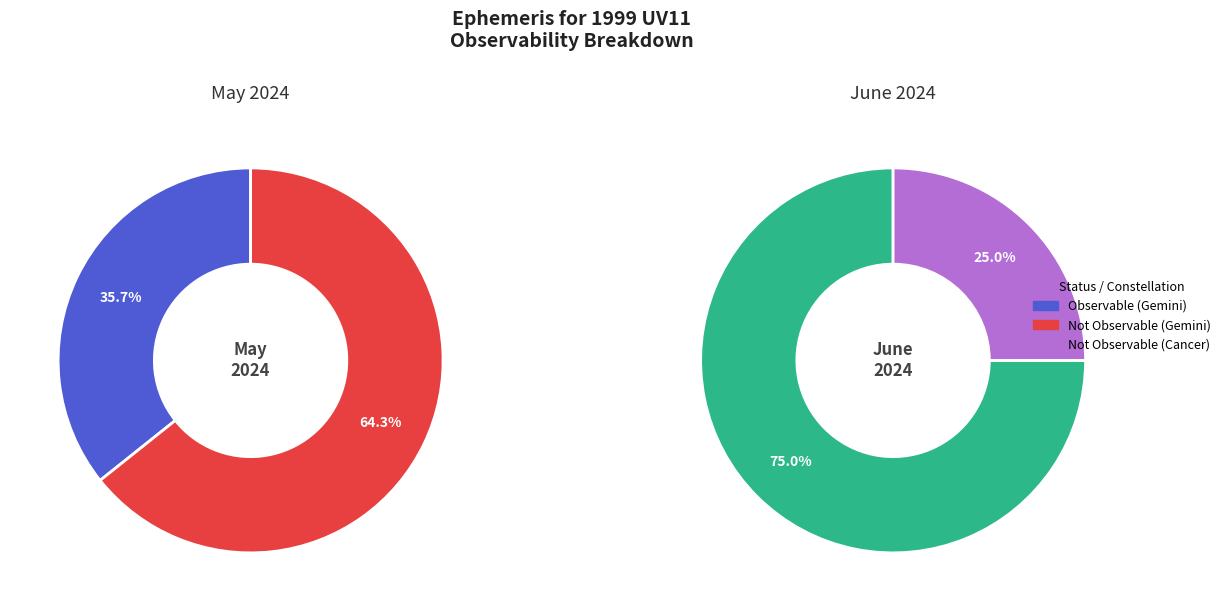

How much of the chart is everything except Observable?

80.0%